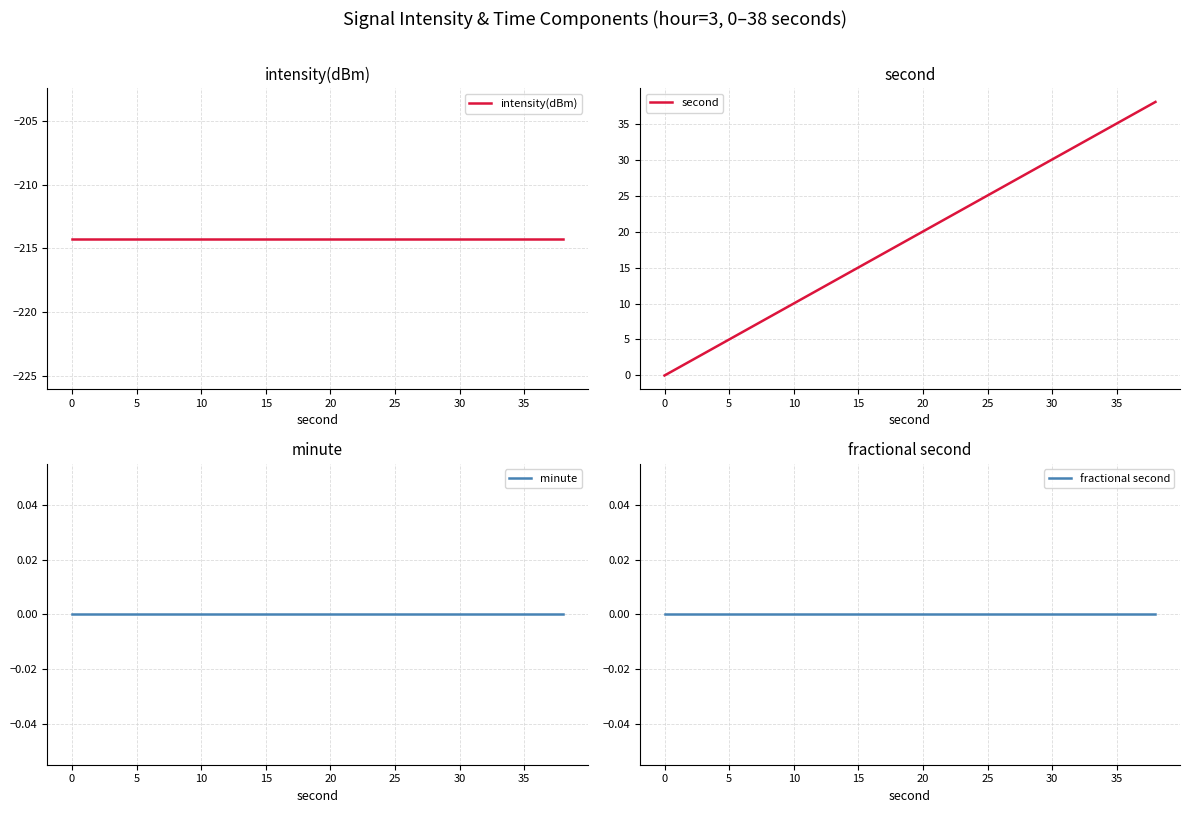

List the series in order of their peak value, highest first.

second, minute, fractional second, intensity(dBm)